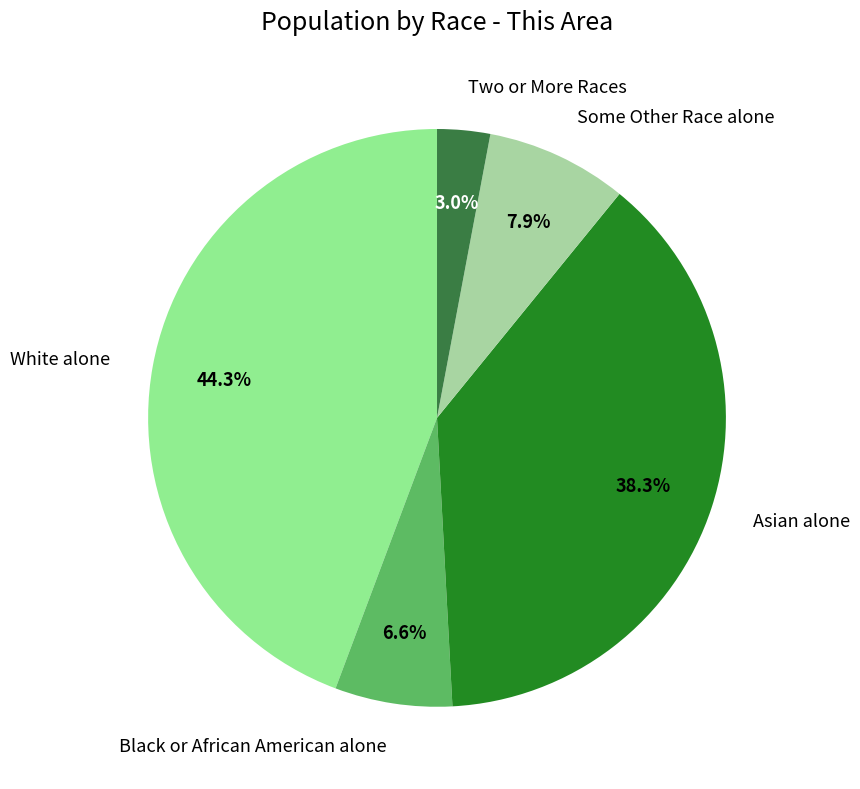

To the nearest percent, what is the combined percentage of Some Other Race alone and White alone?

52%